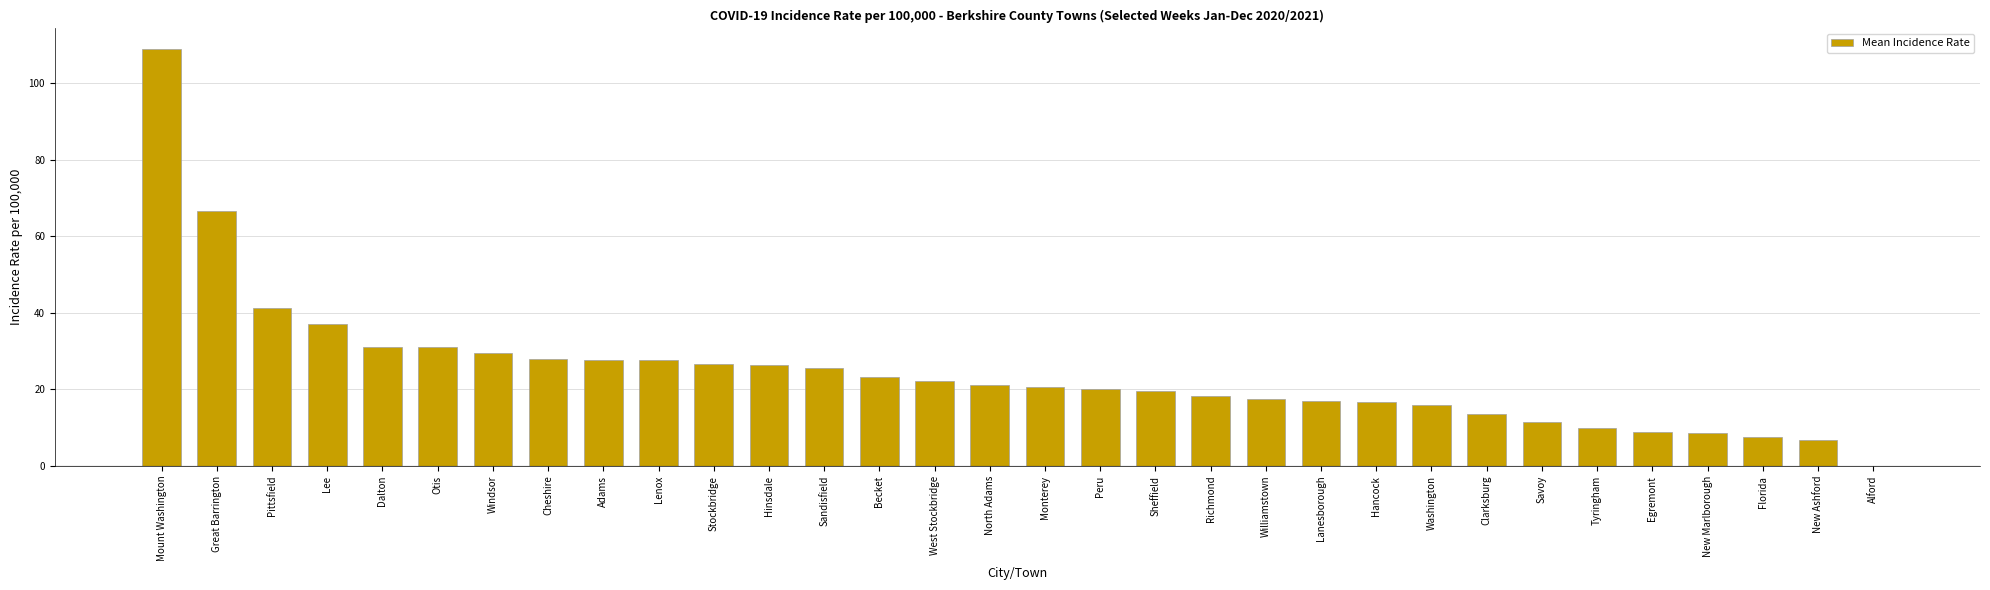

Which has a higher value, New Ashford or Sheffield?

Sheffield